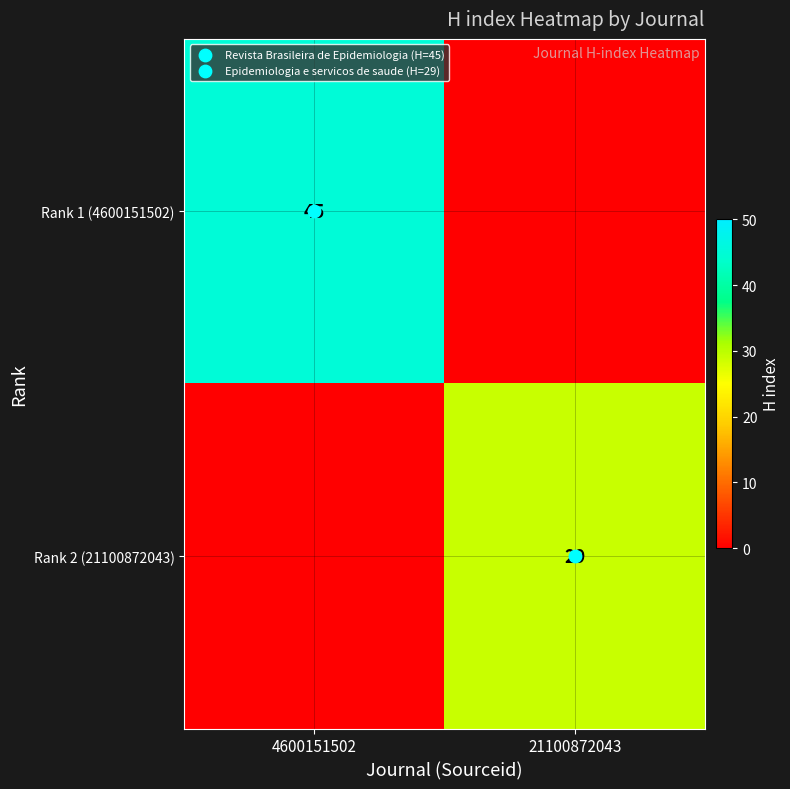

Which label corresponds to the largest value in the chart?

4600151502